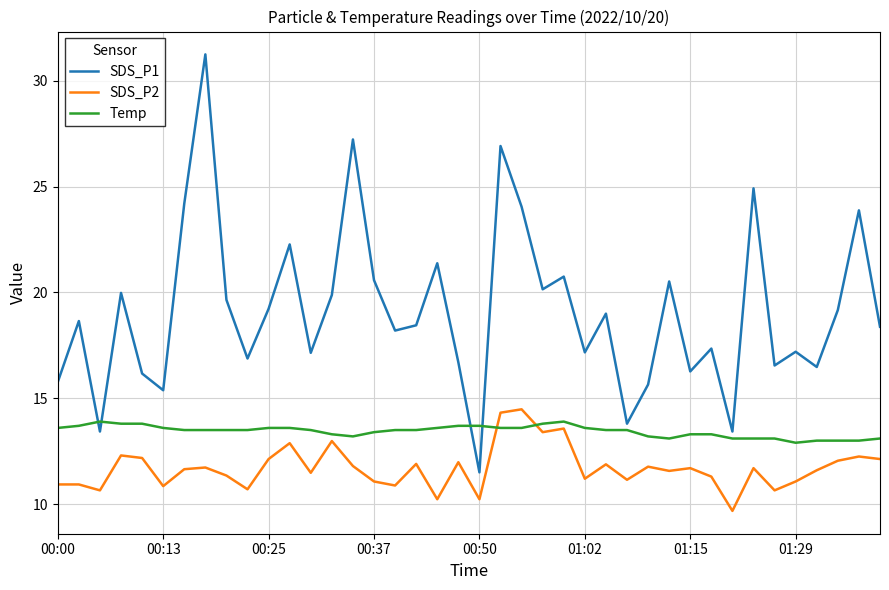

Which series has the largest range (max minus min)?

SDS_P1